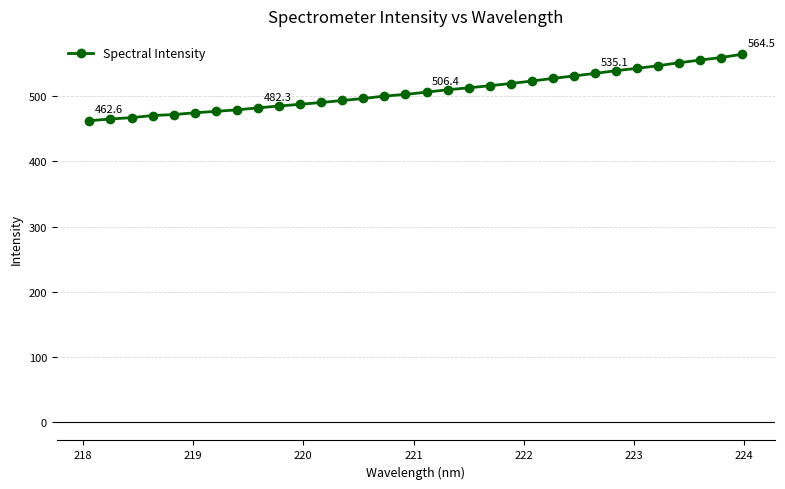

Is this an area chart (filled region under the line)?

No